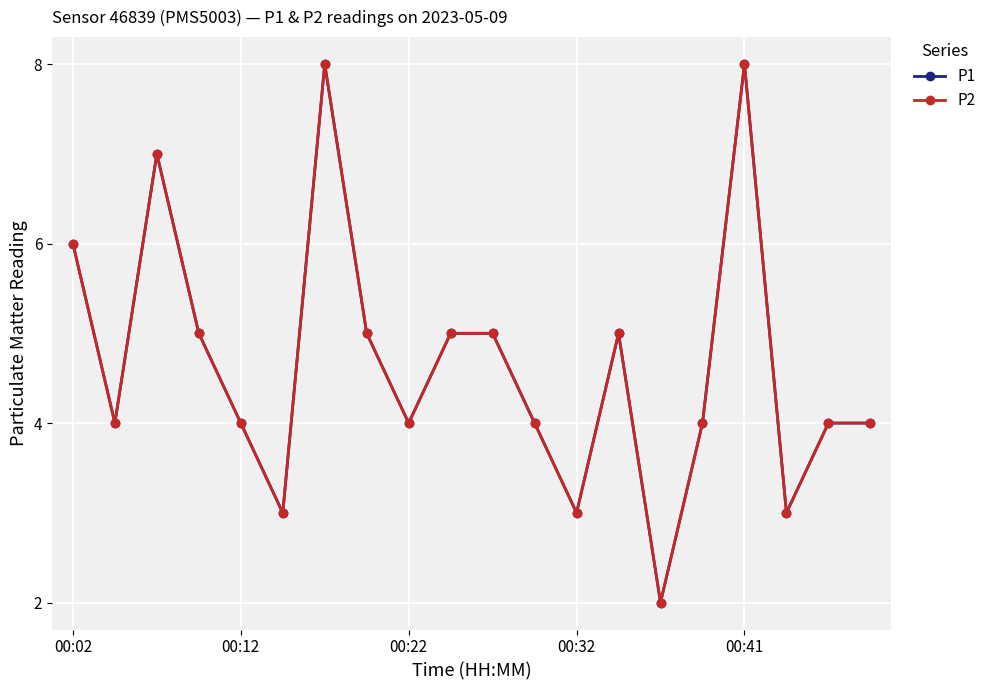

At which label does P1 first exceed 4?

00:02